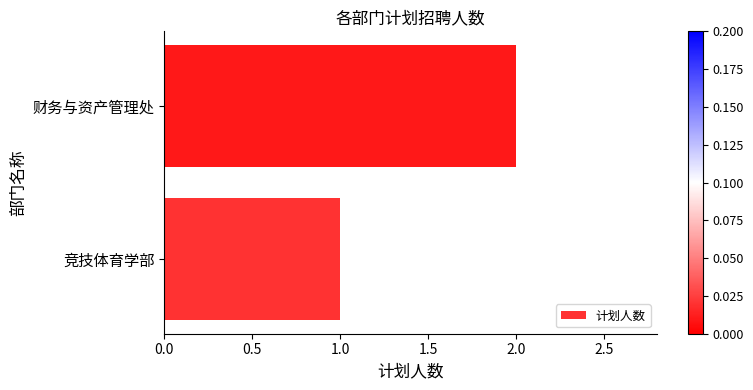

True or false: the data shows 1 at 竞技体育学部.

True